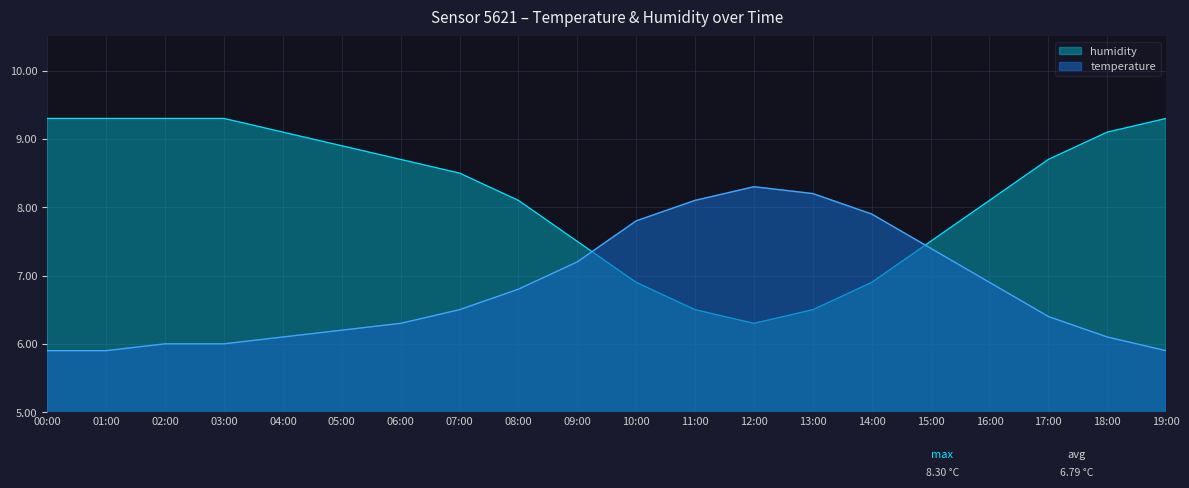

List the labels in order of humidity value, smallest first.

12:00, 11:00, 13:00, 10:00, 14:00, 09:00, 15:00, 08:00, 16:00, 07:00, 06:00, 17:00, 05:00, 04:00, 18:00, 00:00, 01:00, 02:00, 03:00, 19:00